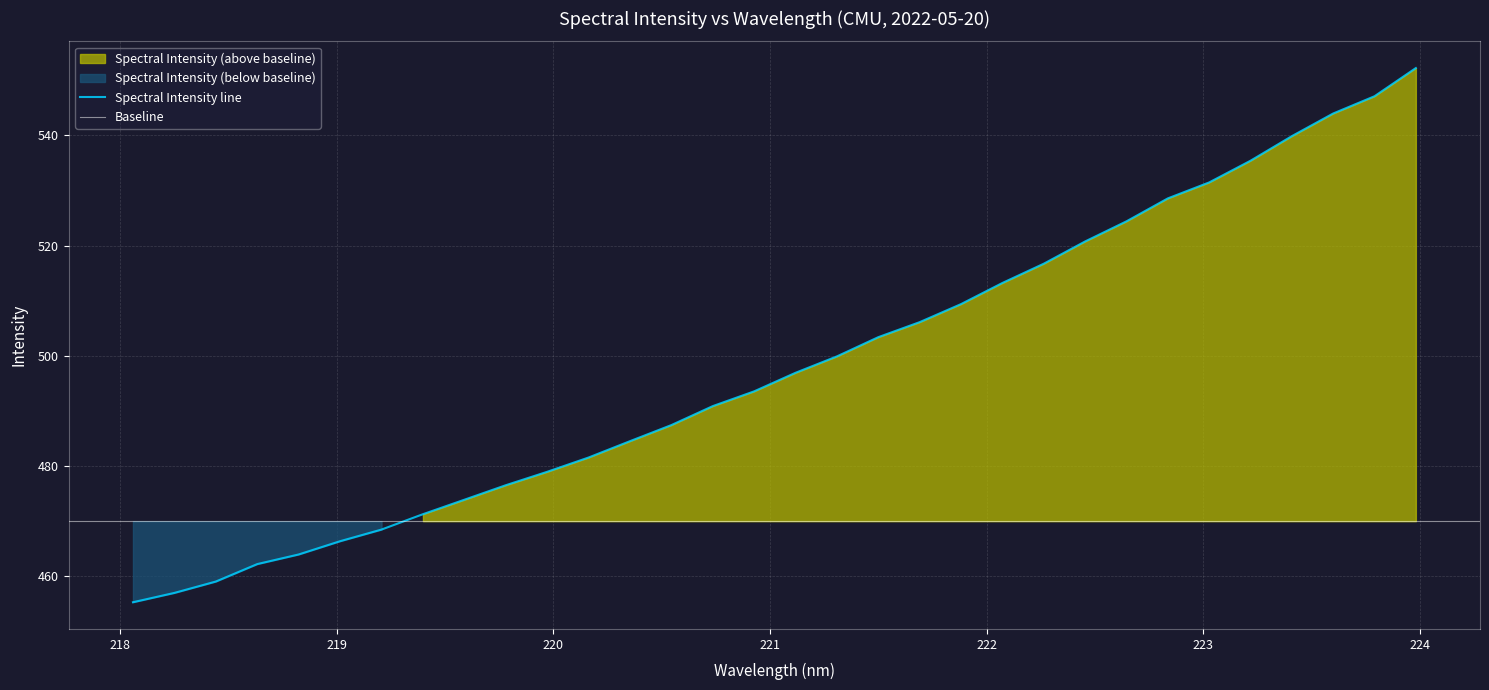

What is the smallest value displayed?

455.3